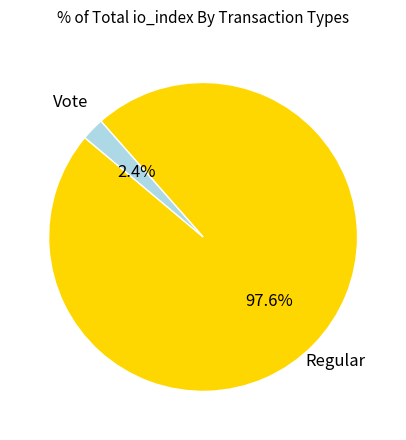

Does any single category account for the majority?

Yes